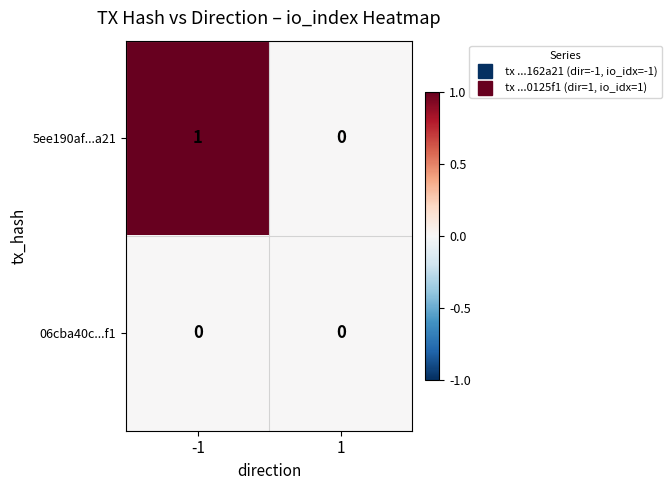

The 06cba40c...f1 series shows 0 at -1. True or false?

True